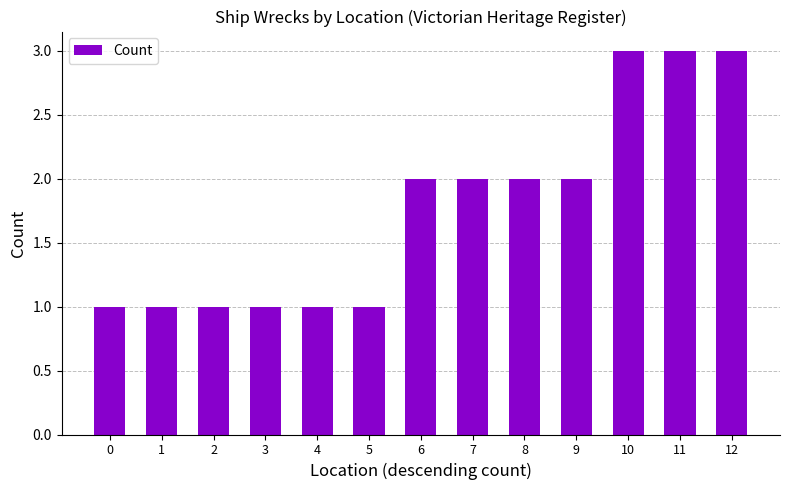

What is the greatest value displayed?

3